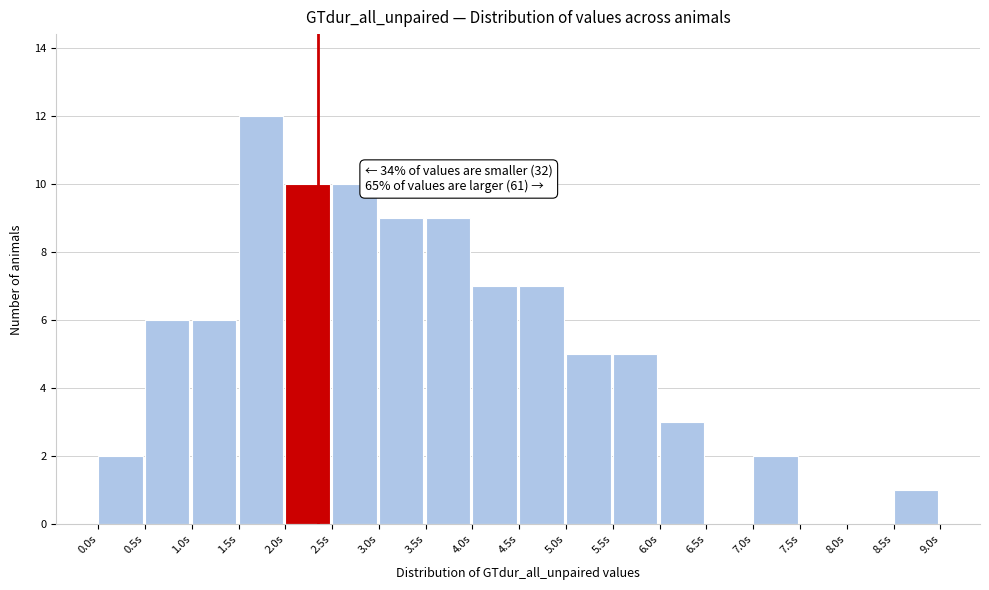

Over which range of the x-axis is the bar tallest?

1.5 to 2.0